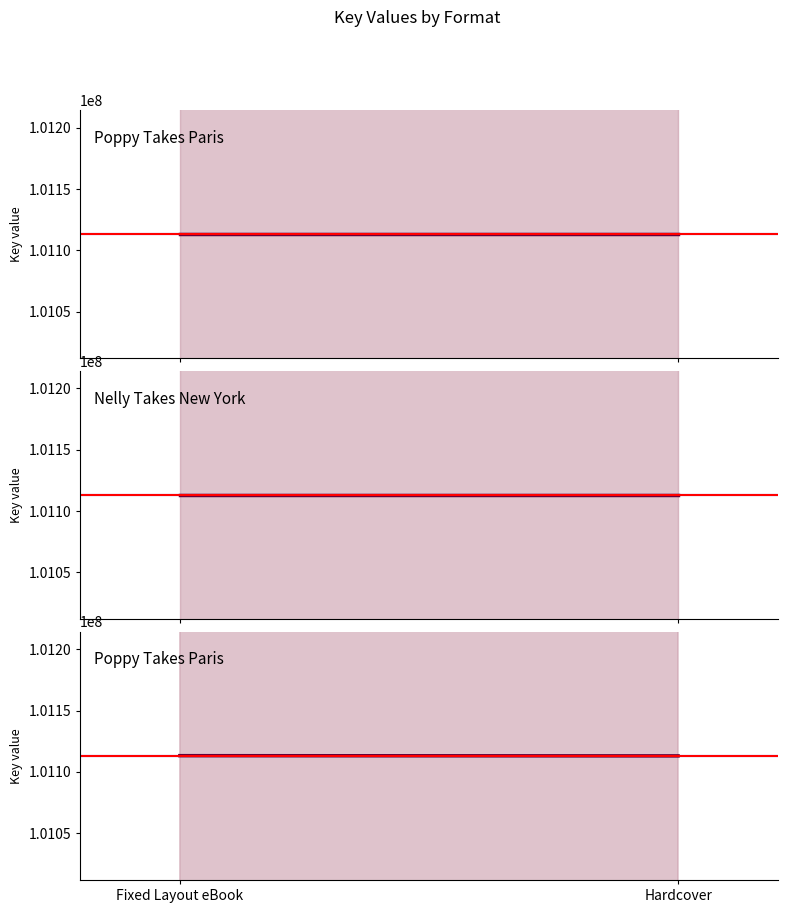

What is the label of the 2nd point from the right?

Fixed Layout eBook